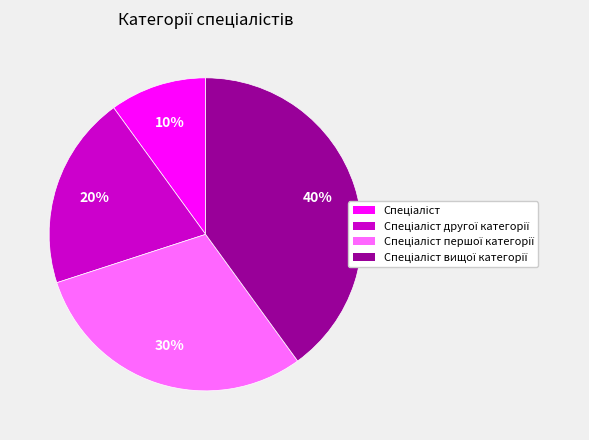

Is there any slice that represents more than half of the pie?

No